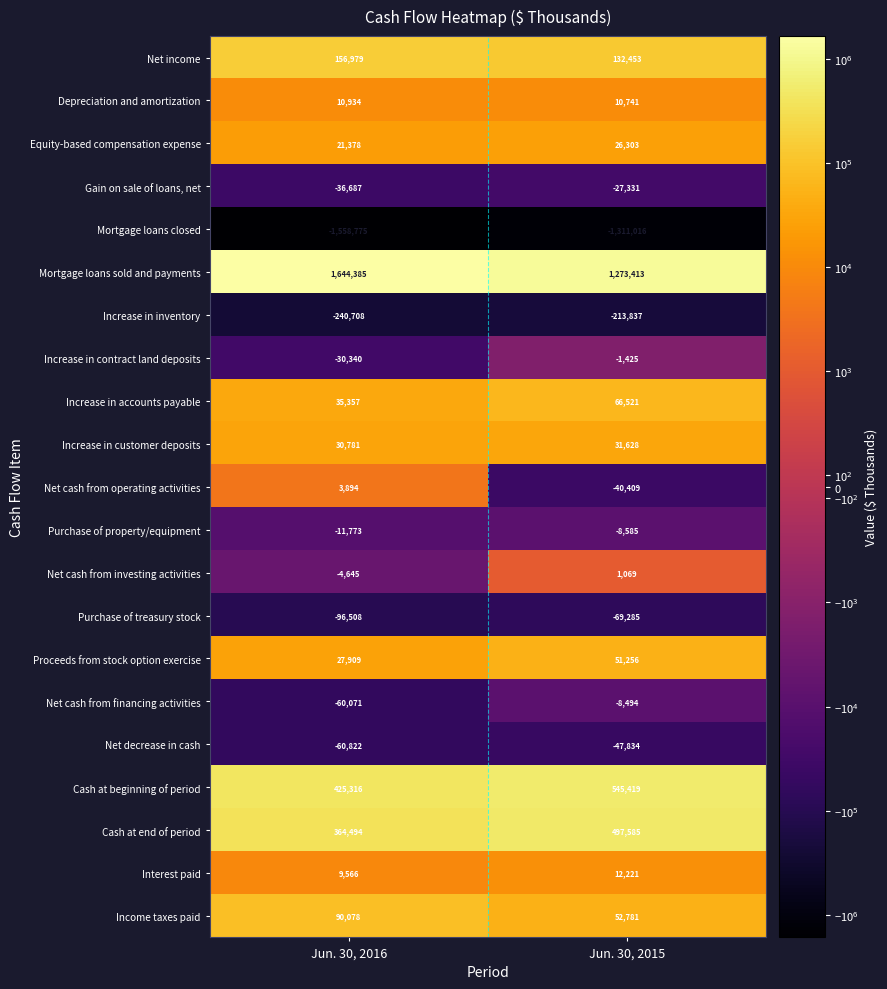

Which series has the largest total across all categories?

Mortgage loans sold and payments